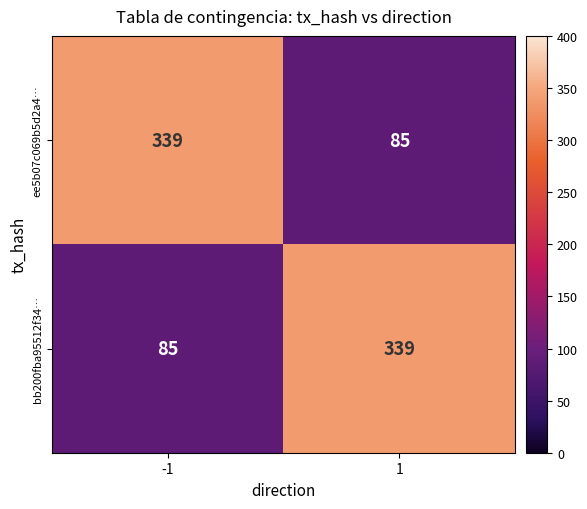

Which category has the lowest value across all series?

1